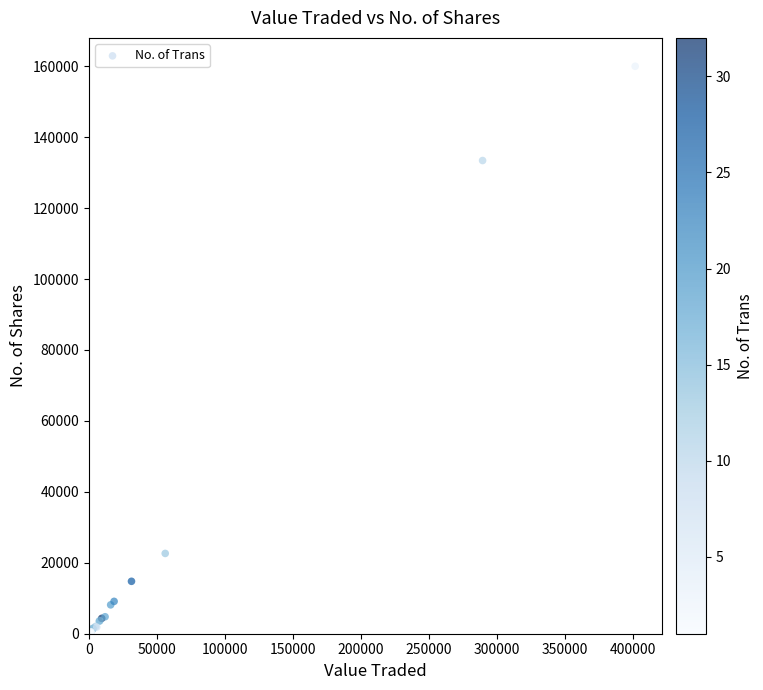

What Y value in the scatter plot is closest to 80005?

133420